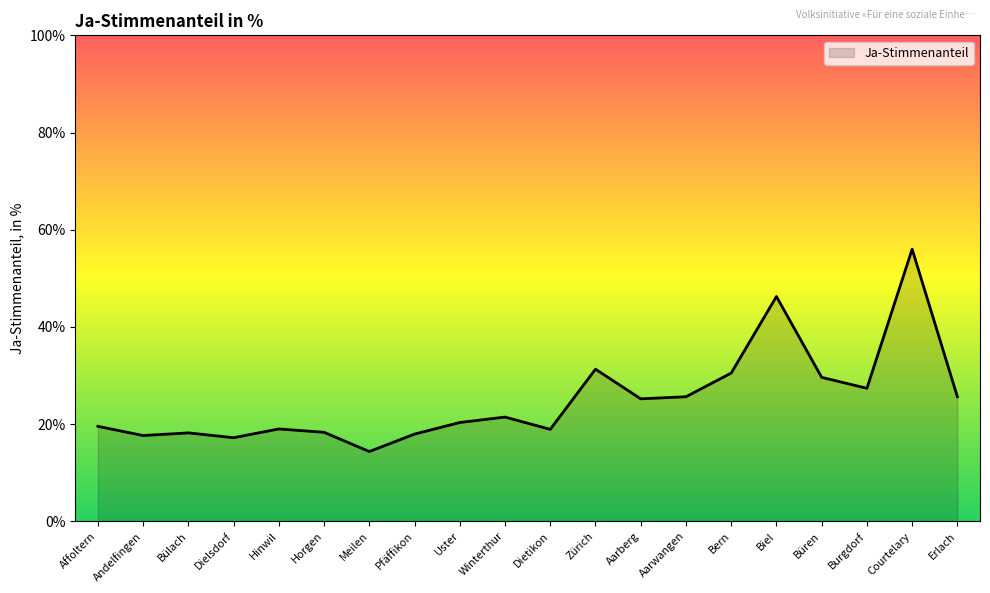

Does the chart have visible grid lines?

No